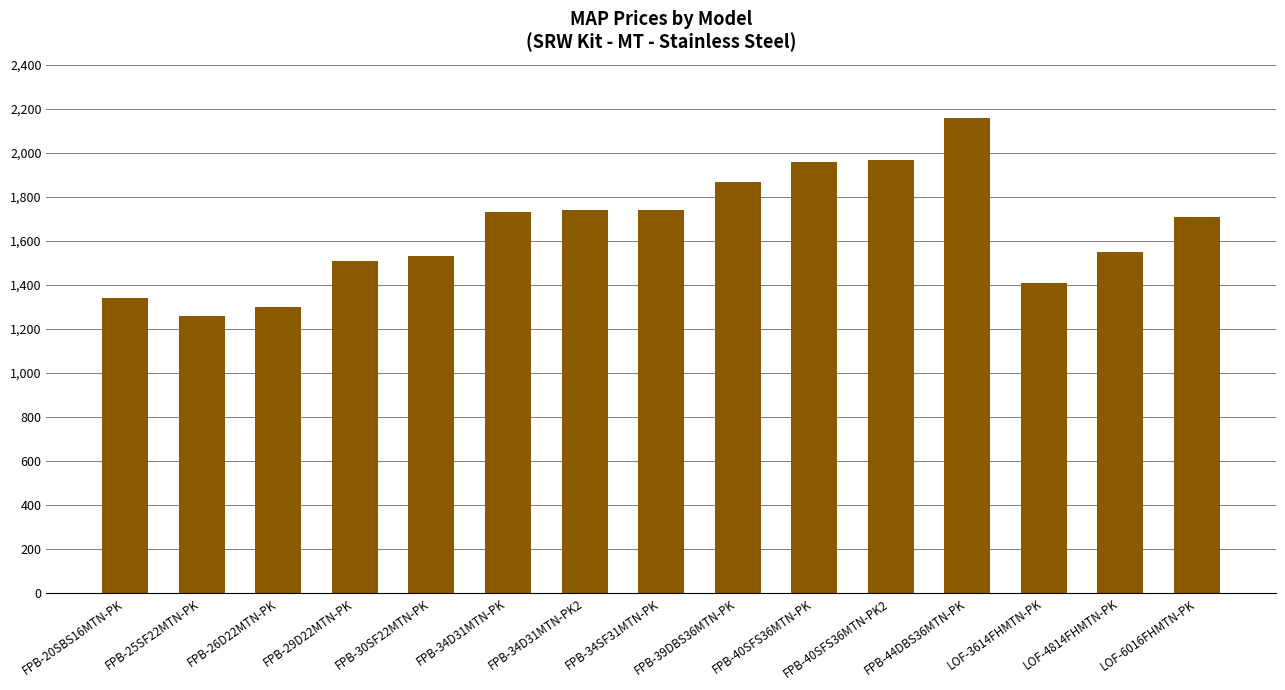

What is the sum of all values?

24765